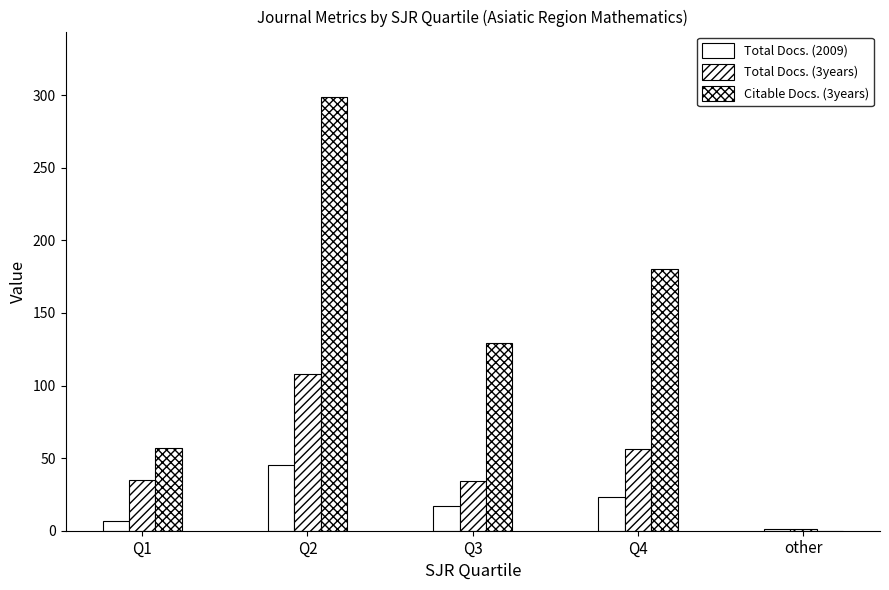

List the series in order of their overall mean, highest first.

Citable Docs. (3years), Total Docs. (3years), Total Docs. (2009)